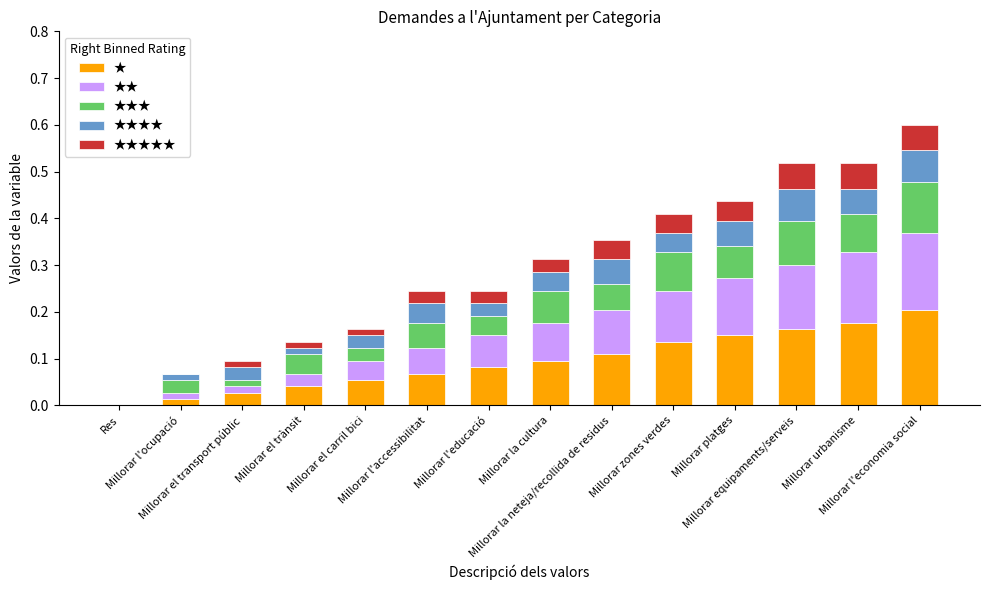

True or false: ★★ has a value of 0.0 at Millorar l'accessibilitat.

False